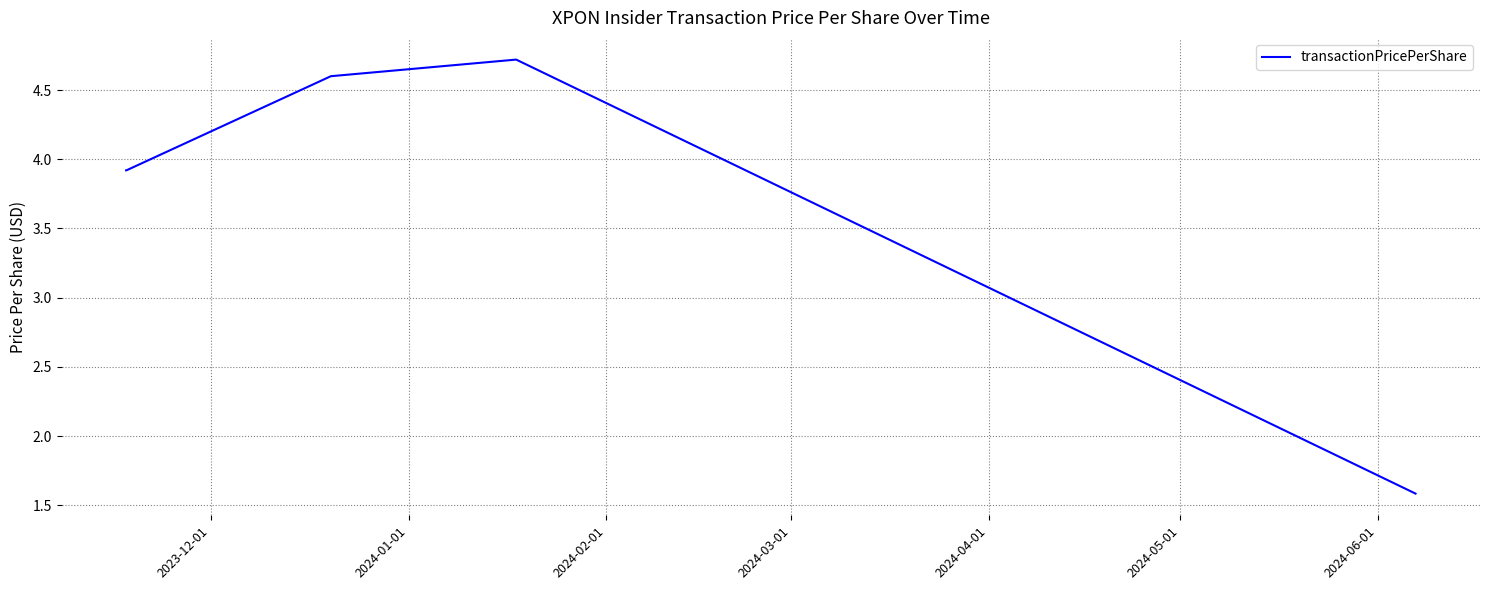

Count the number of data series in this chart.

1